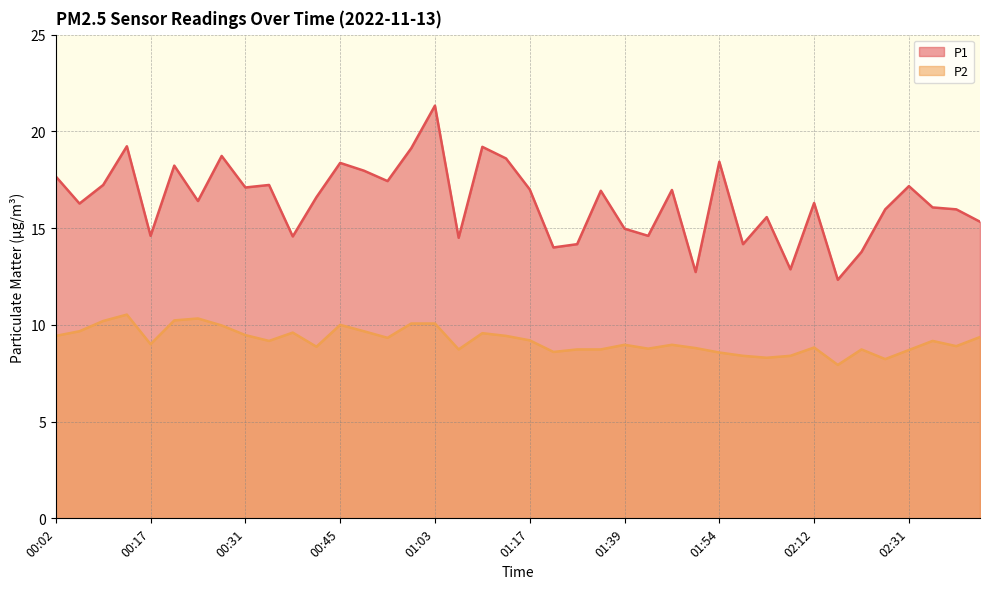

Is the value of P1 at 00:56 greater than the value of P2 at 02:05?

Yes